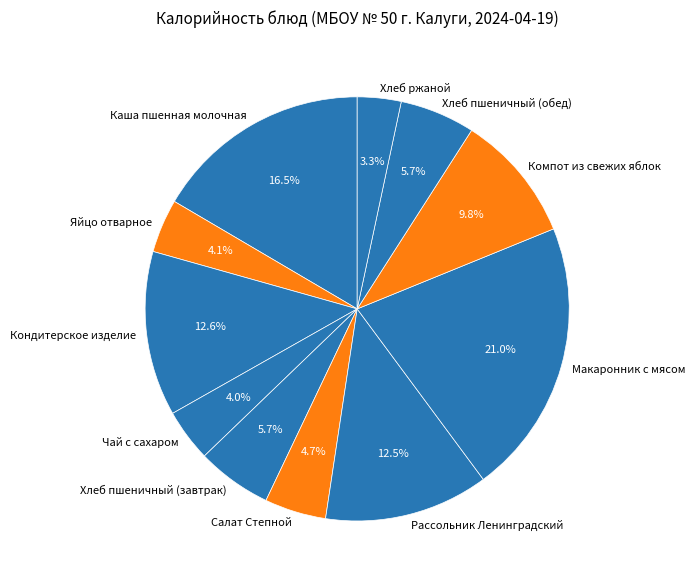

True or false: Кондитерское изделие accounts for 13% of the total.

True